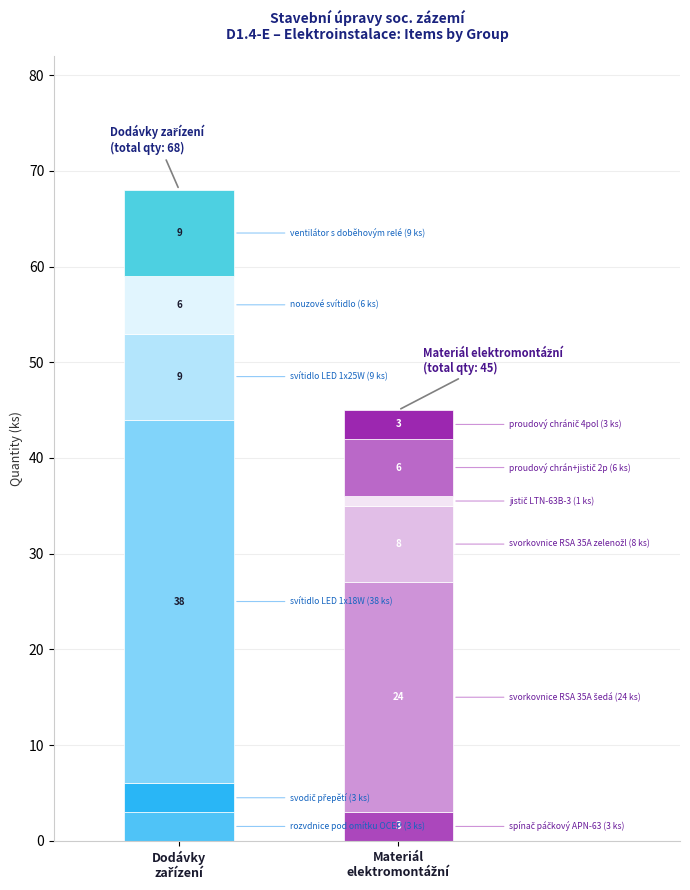

Which series has the largest total across all categories?

Dodávky zařízení